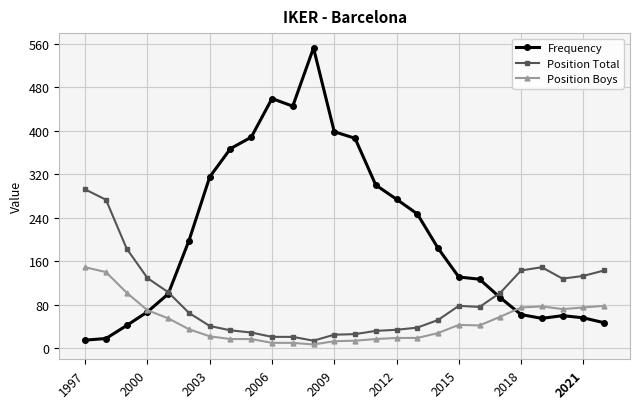

Rank the series by their average value, from lowest to highest.

Position Boys, Position Total, Frequency